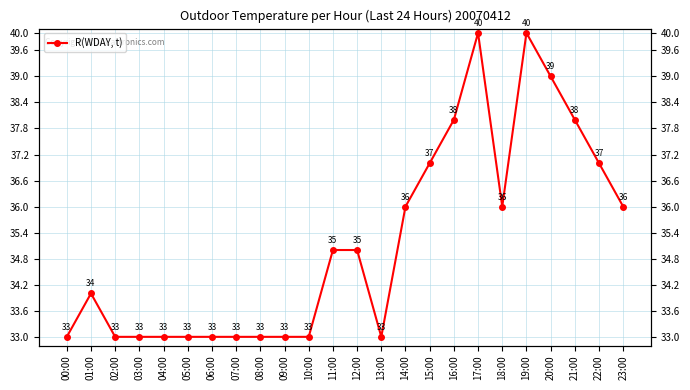

Reading left to right, list all the values displayed in this chart.

33	34	33	33	33	33	33	33	33	33	33	35	35	33	36	37	38	40	36	40	39	38	37	36